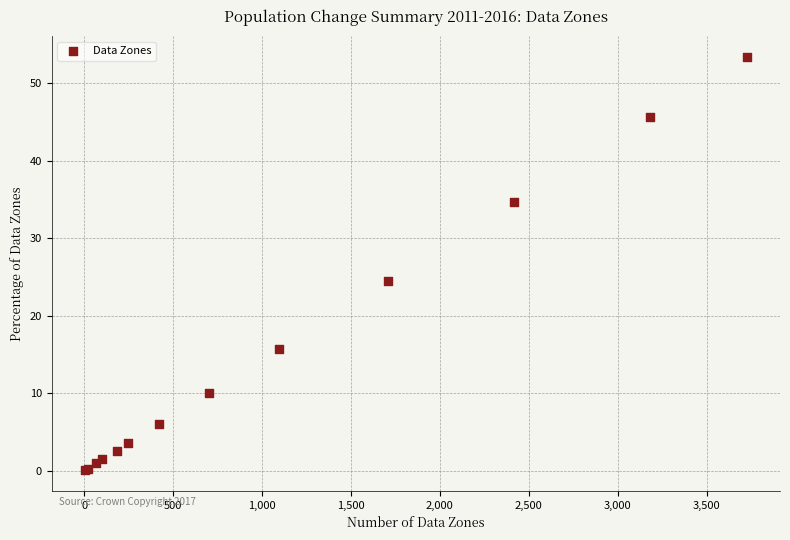

What Y value in the scatter plot is closest to 26?

24.5